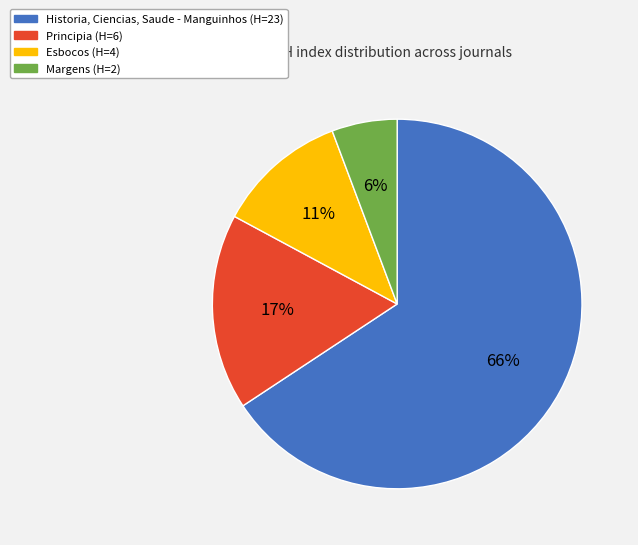

Which has a higher value, Principia or Margens?

Principia